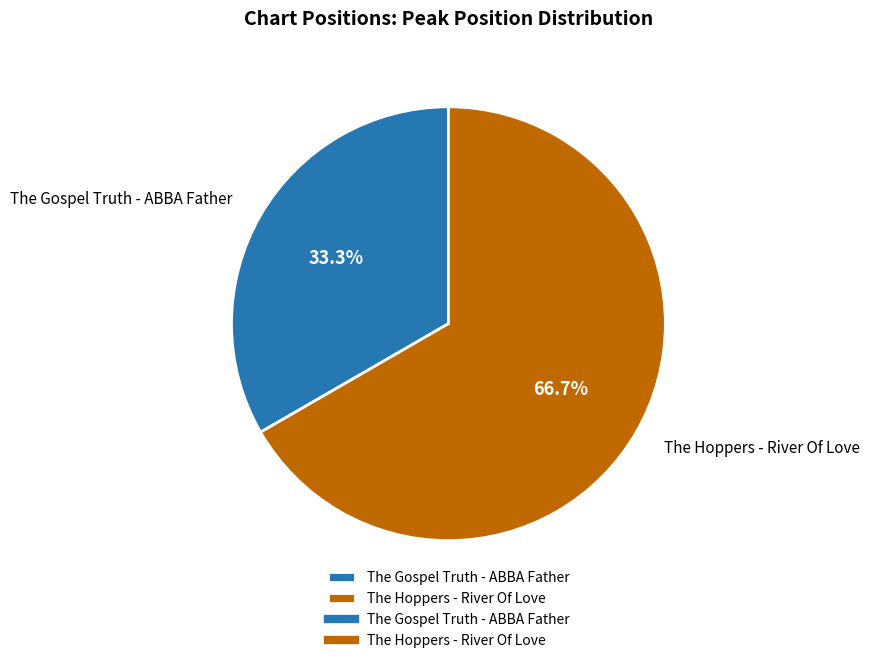

Is it true that The Gospel Truth - ABBA Father is 33% of the pie?

True